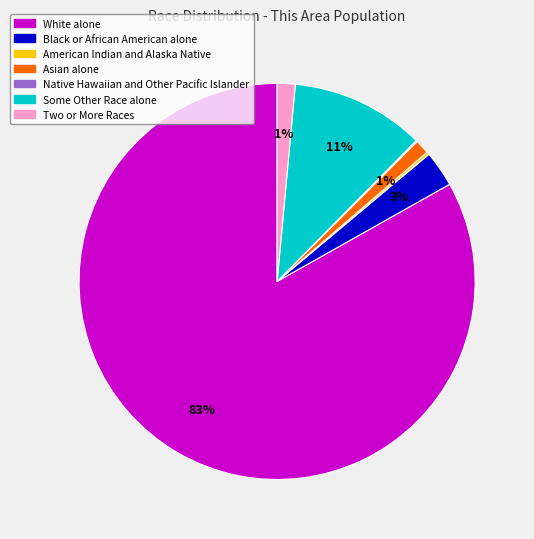

What is the ratio of the value at Asian alone to the value at Some Other Race alone?

0.1